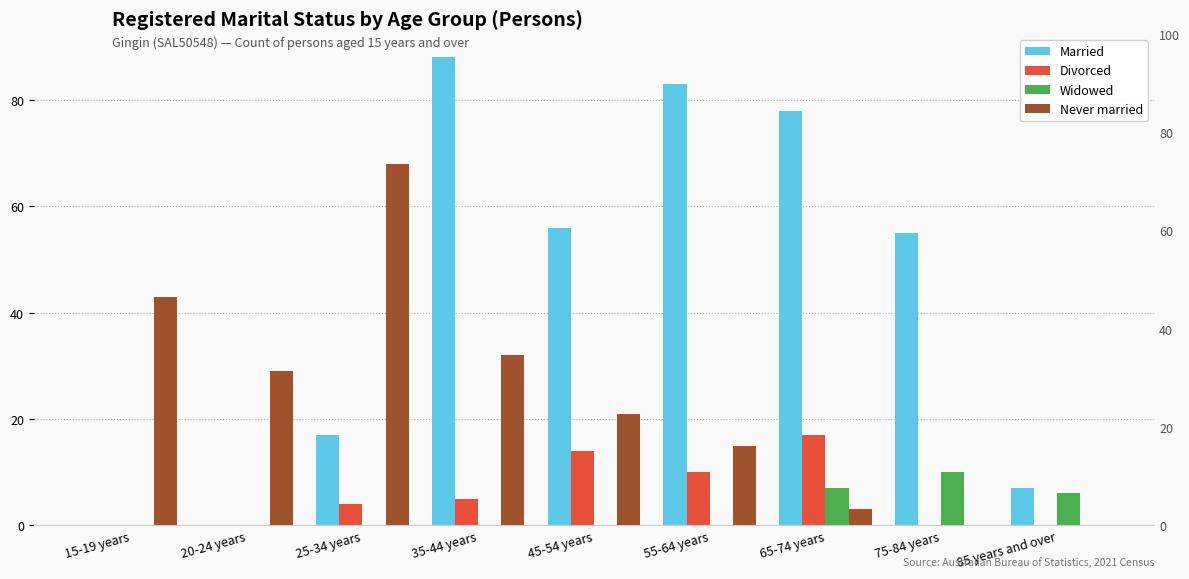

Is the value of Widowed at 20-24 years greater than the value of Divorced at 65-74 years?

No